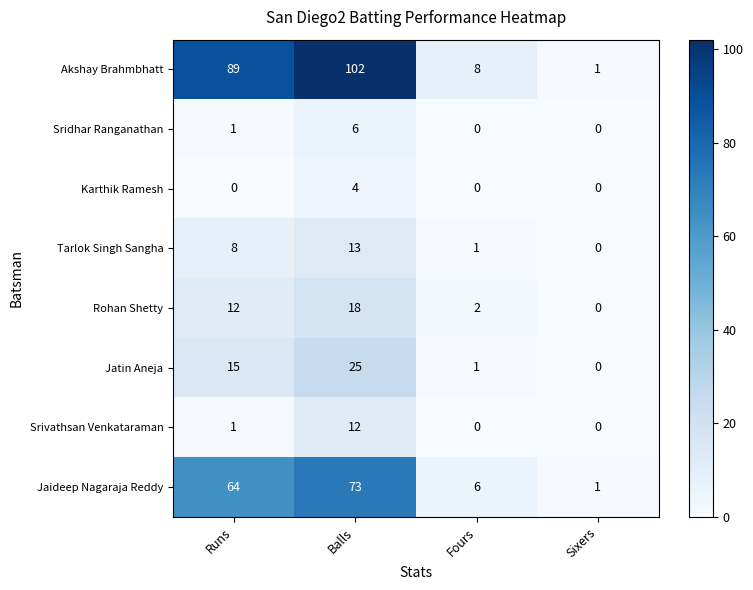

What is the total value across all series at Fours?

18